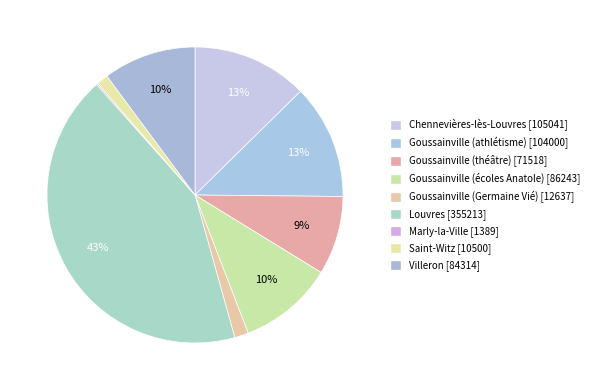

What percentage is the Goussainville (théâtre) slice, to the nearest percent?

9%